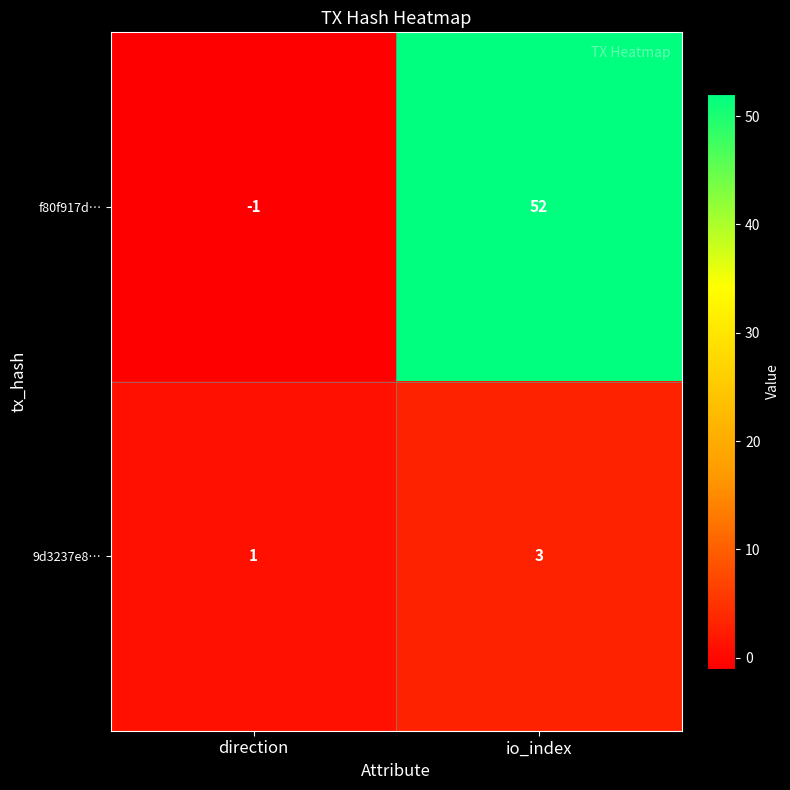

How many distinct data groups are displayed?

2